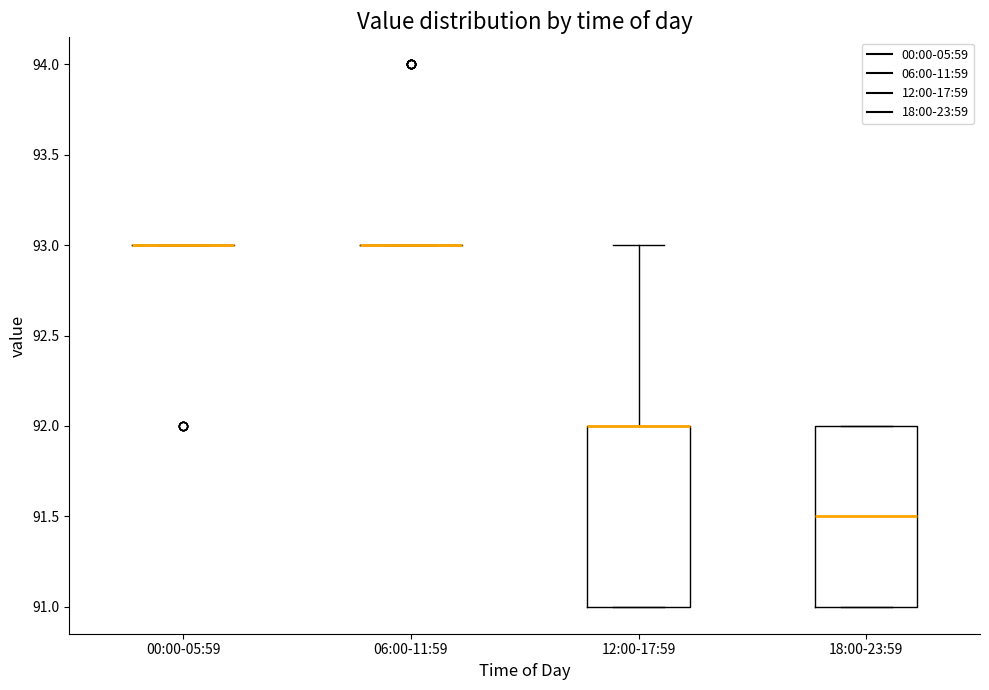

Reading left to right, transcribe this box plot: for each box, give where its median line is, the range the box spans, and where its two whiskers end, as read against the y-axis. The values are not printed on the chart, so give them approximately, as read against the axis.

00:00-05:59: box collapsed to a line at 93.0, whiskers 93.0 to 93.0
06:00-11:59: box collapsed to a line at 93.0, whiskers 93.0 to 93.0
12:00-17:59: median 92.0 (drawn on the box's upper edge), box 91.0 to 92.0, whiskers 91.0 to 93.0
18:00-23:59: median 91.5, box 91.0 to 92.0, whiskers 91.0 to 92.0